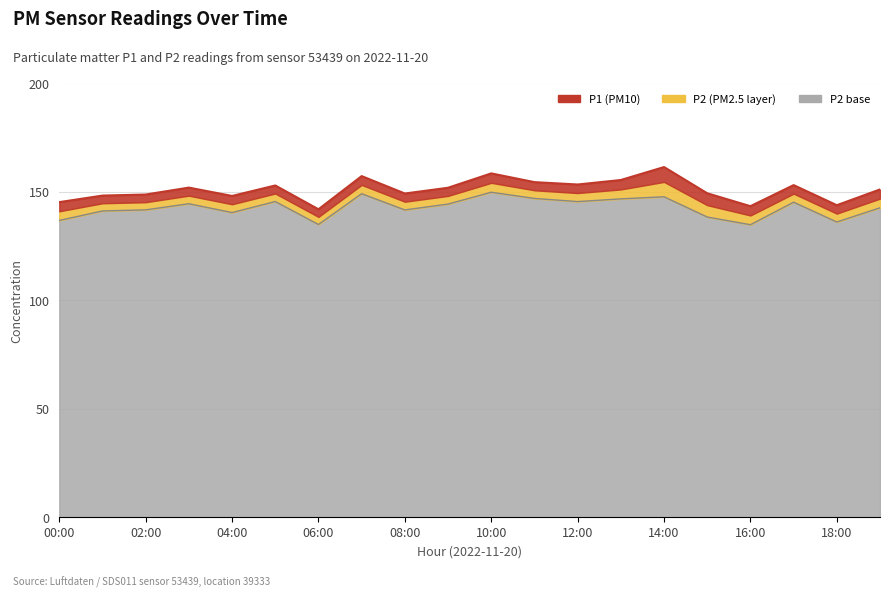

Where is P1 nearest to the value 151?

19:00